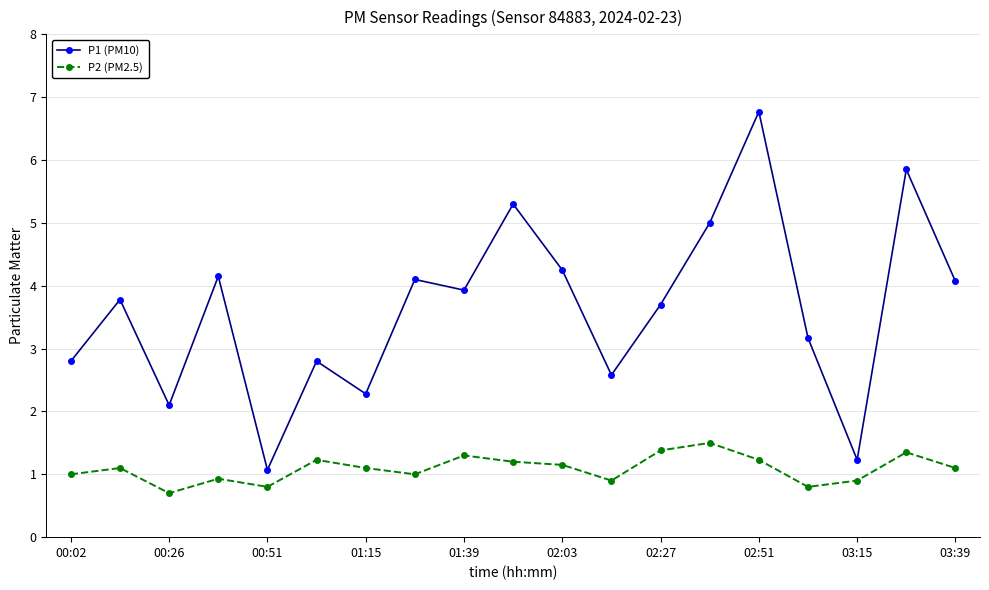

Which series has the widest spread of values?

P1 (PM10)